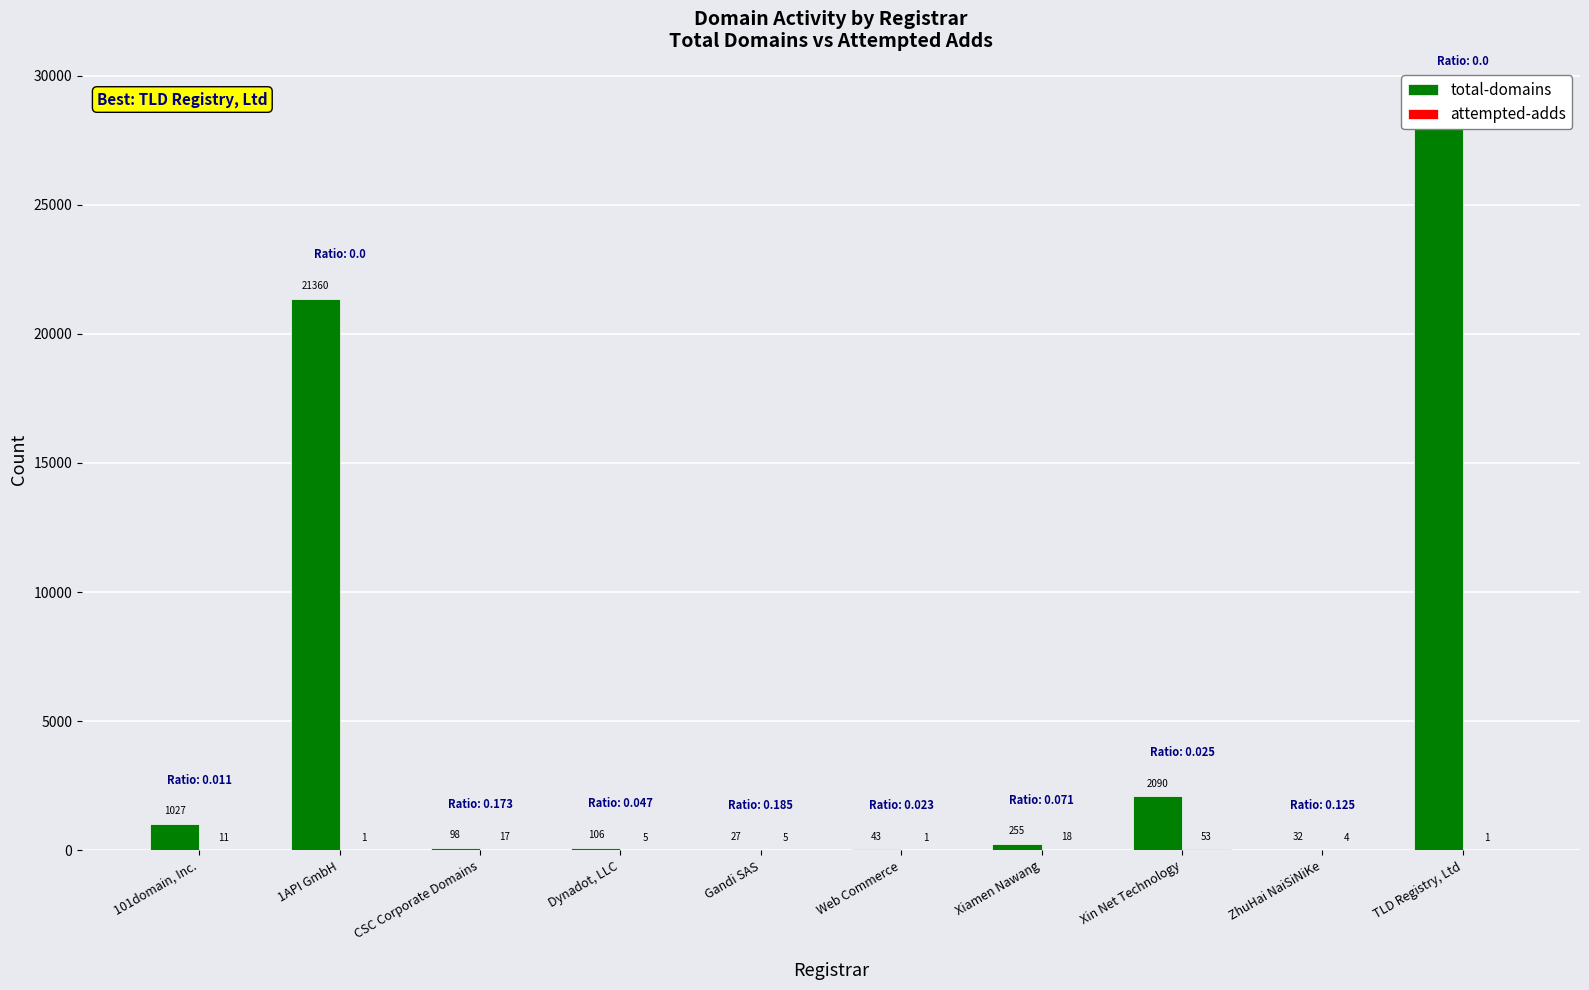

At which label does attempted-adds reach its minimum?

1API GmbH